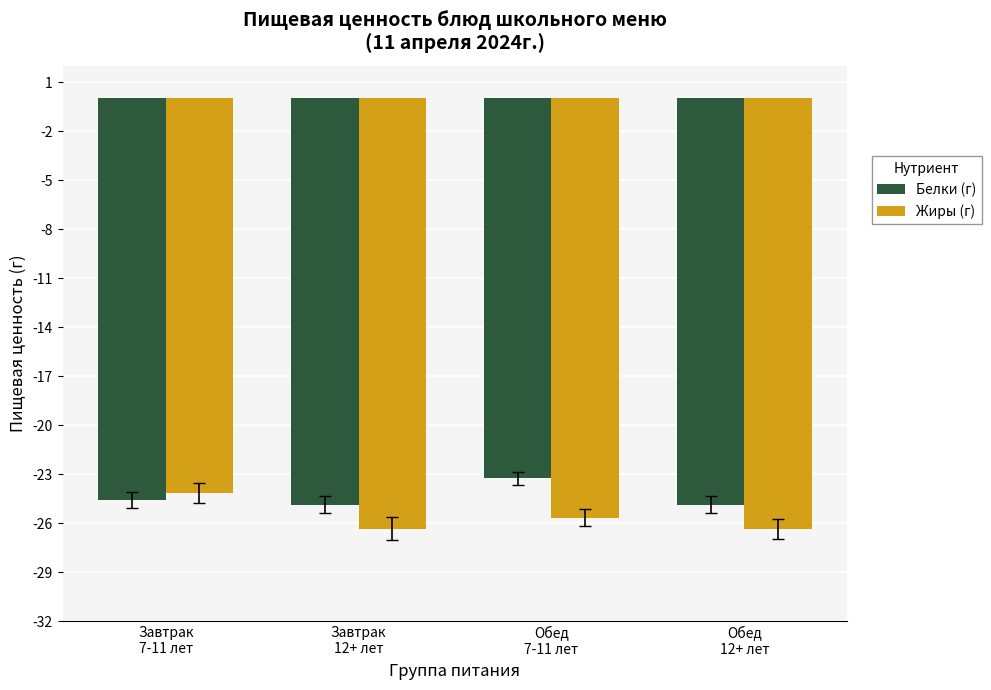

How many Белки (г) values are between -24 and -23?

1